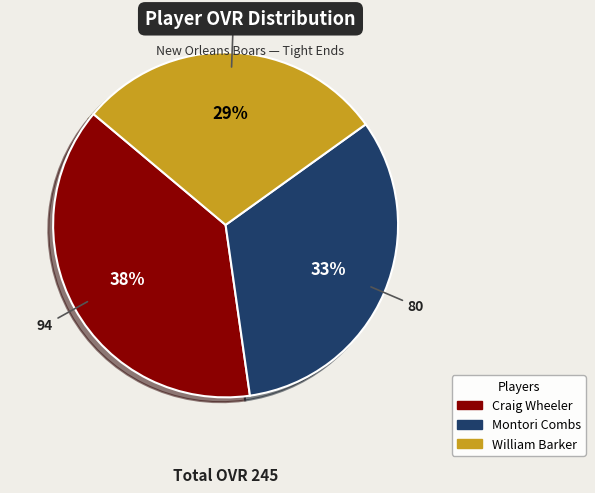

To the nearest percent, what portion does Craig Wheeler represent?

38%